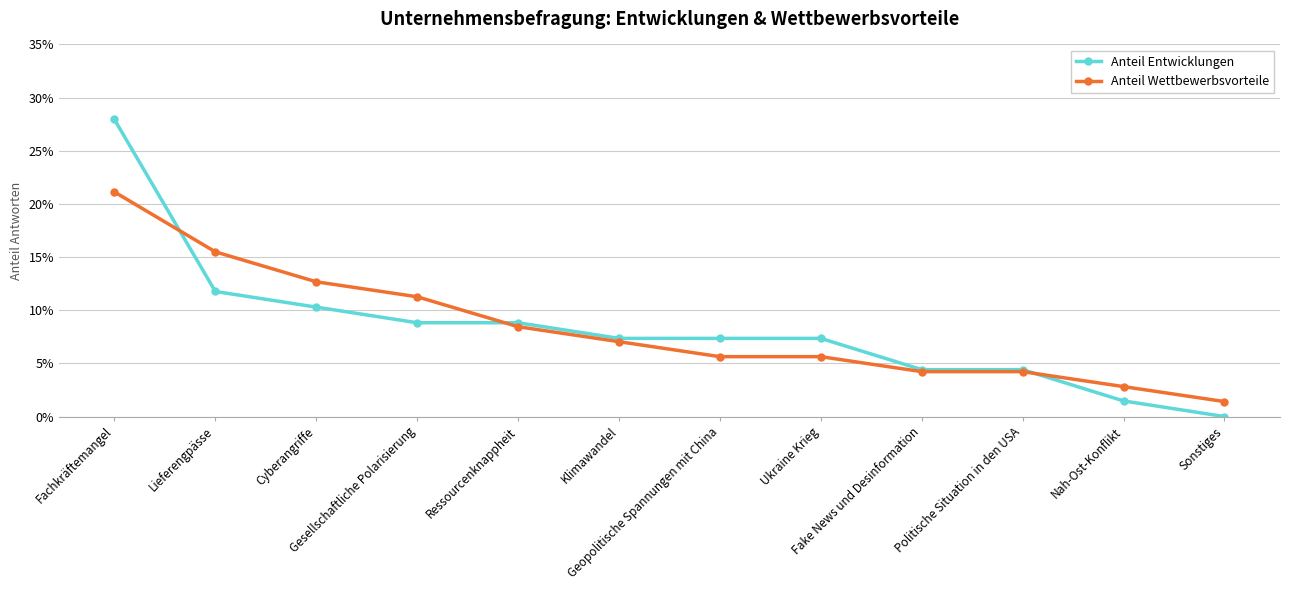

Does the chart have visible grid lines?

Yes